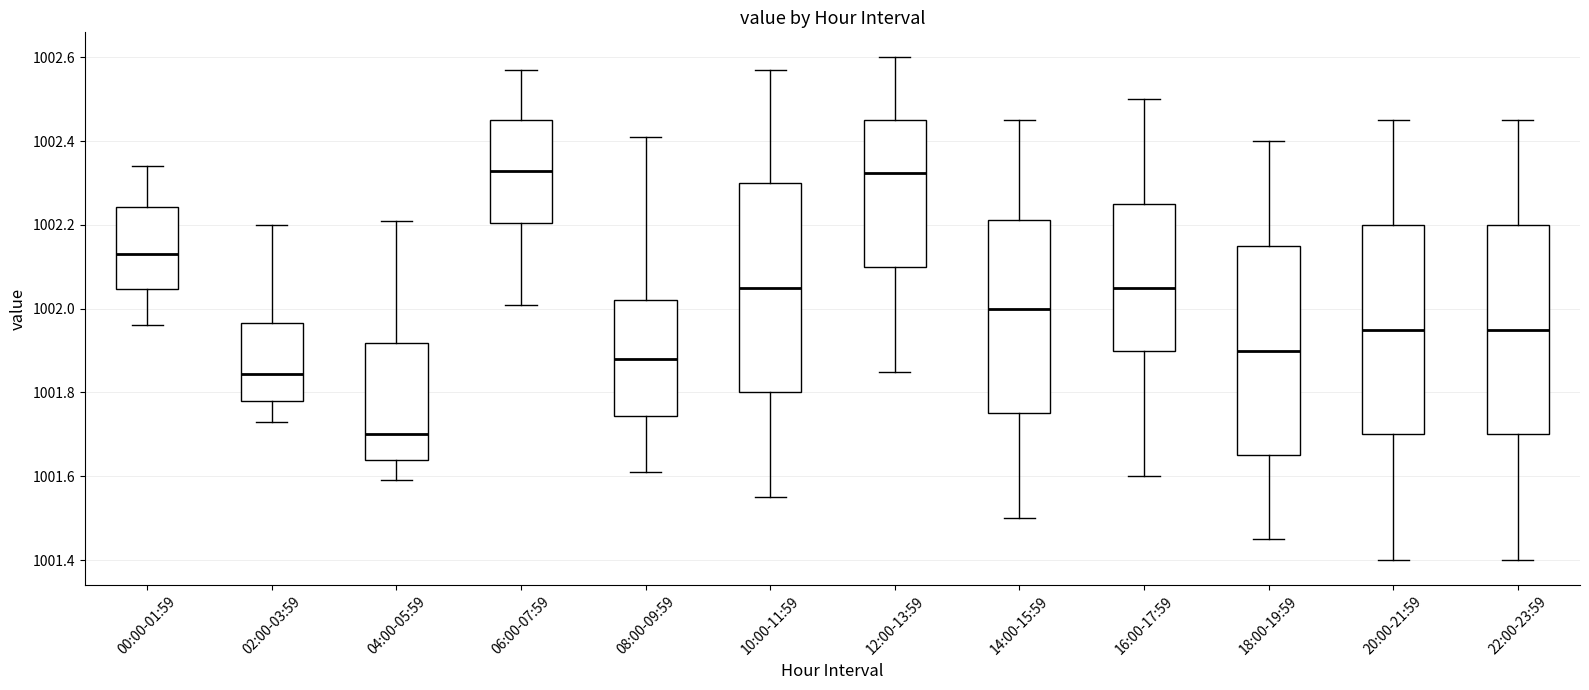

Reading left to right, transcribe this box plot: for each box, give where its median line is, the range the box spans, and where its two whiskers end, as read against the y-axis. The values are not printed on the chart, so give them approximately, as read against the axis.

00:00-01:59: median 1002.14, box 1002.04 to 1002.24, whiskers 1001.96 to 1002.34
02:00-03:59: median 1001.84, box 1001.78 to 1001.96, whiskers 1001.74 to 1002.20
04:00-05:59: median 1001.70, box 1001.64 to 1001.92, whiskers 1001.60 to 1002.22
06:00-07:59: median 1002.34, box 1002.20 to 1002.46, whiskers 1002.02 to 1002.58
08:00-09:59: median 1001.88, box 1001.74 to 1002.02, whiskers 1001.62 to 1002.42
10:00-11:59: median 1002.06, box 1001.80 to 1002.30, whiskers 1001.56 to 1002.58
12:00-13:59: median 1002.32, box 1002.10 to 1002.46, whiskers 1001.86 to 1002.60
14:00-15:59: median 1002.00, box 1001.76 to 1002.22, whiskers 1001.50 to 1002.46
16:00-17:59: median 1002.06, box 1001.90 to 1002.26, whiskers 1001.60 to 1002.50
18:00-19:59: median 1001.90, box 1001.66 to 1002.16, whiskers 1001.46 to 1002.40
20:00-21:59: median 1001.96, box 1001.70 to 1002.20, whiskers 1001.40 to 1002.46
22:00-23:59: median 1001.96, box 1001.70 to 1002.20, whiskers 1001.40 to 1002.46